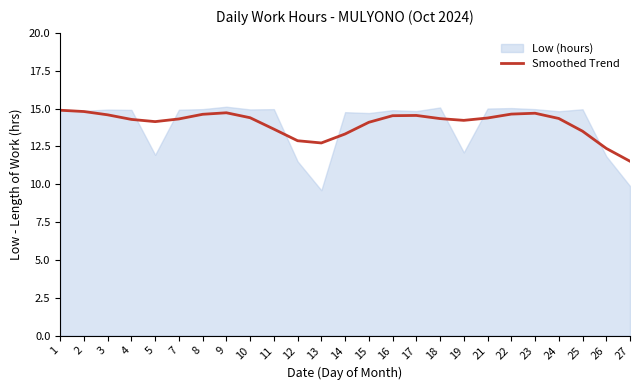

How many values exceed 14?

18